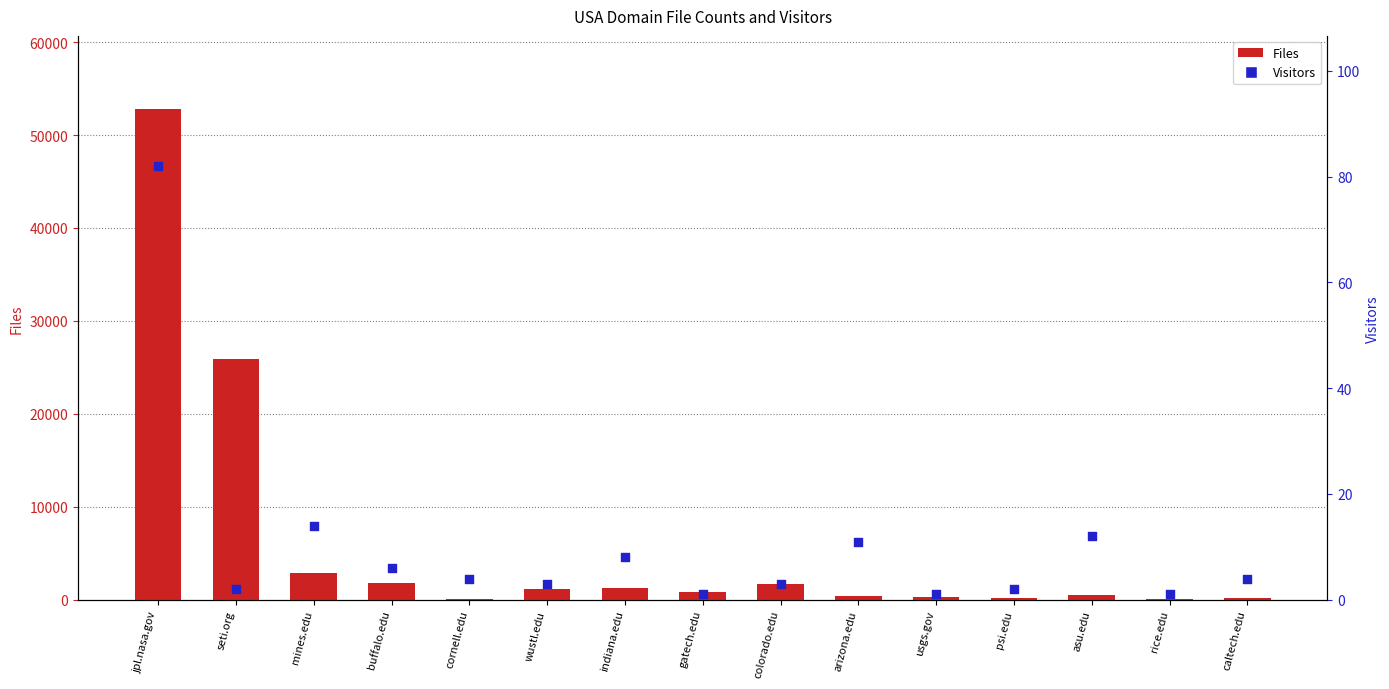

Which series reaches the minimum Y coordinate?

Visitors